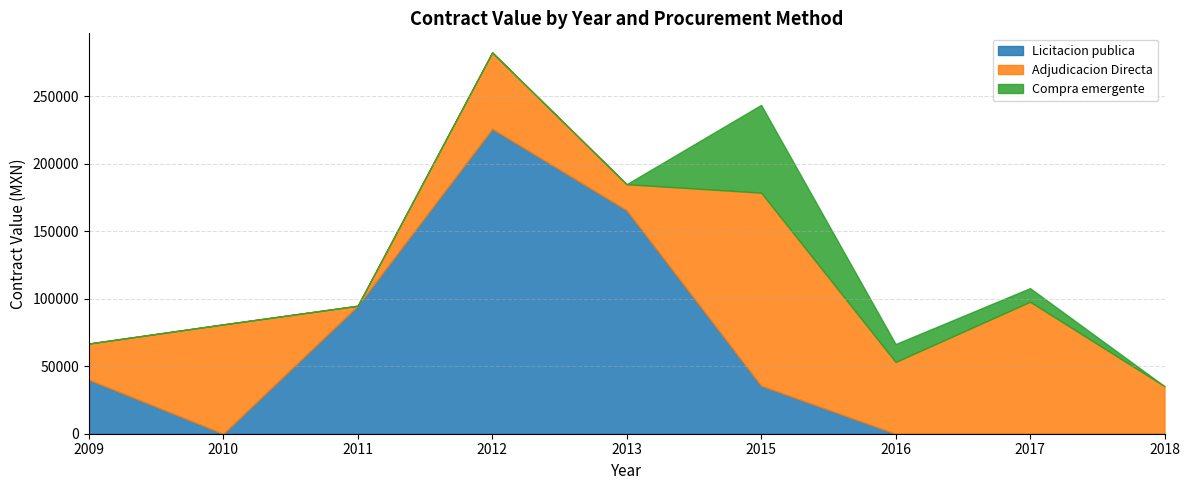

What is the total value across all series at 2010?

80980.8